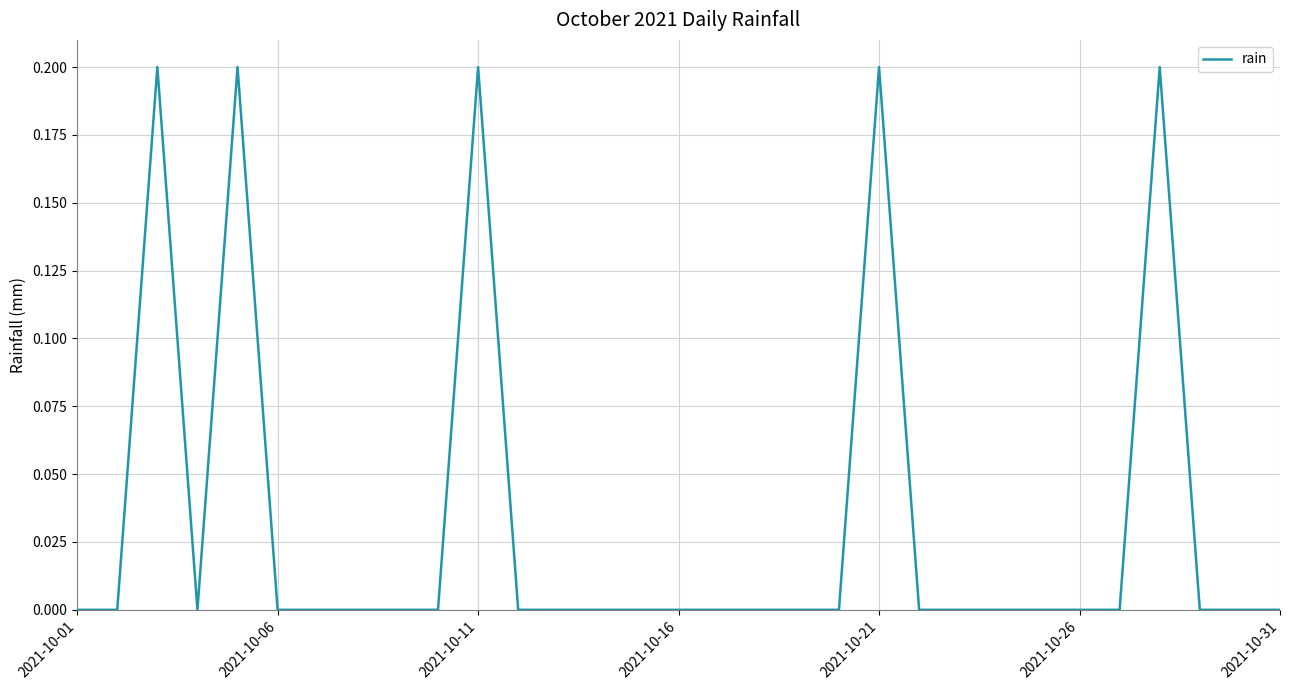

How many points are higher than both their immediate neighbors (excluding endpoints)?

5